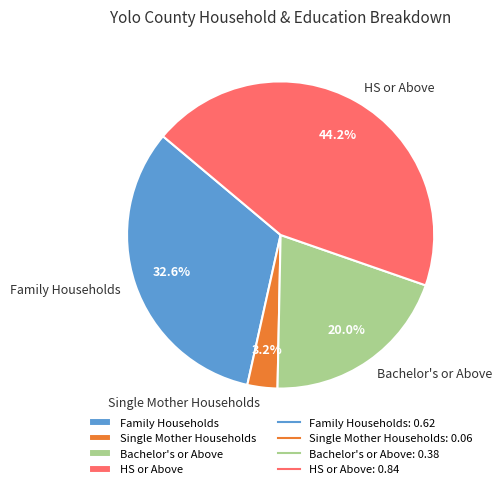

Which has a higher value, Bachelor's or Above or Single Mother Households?

Bachelor's or Above